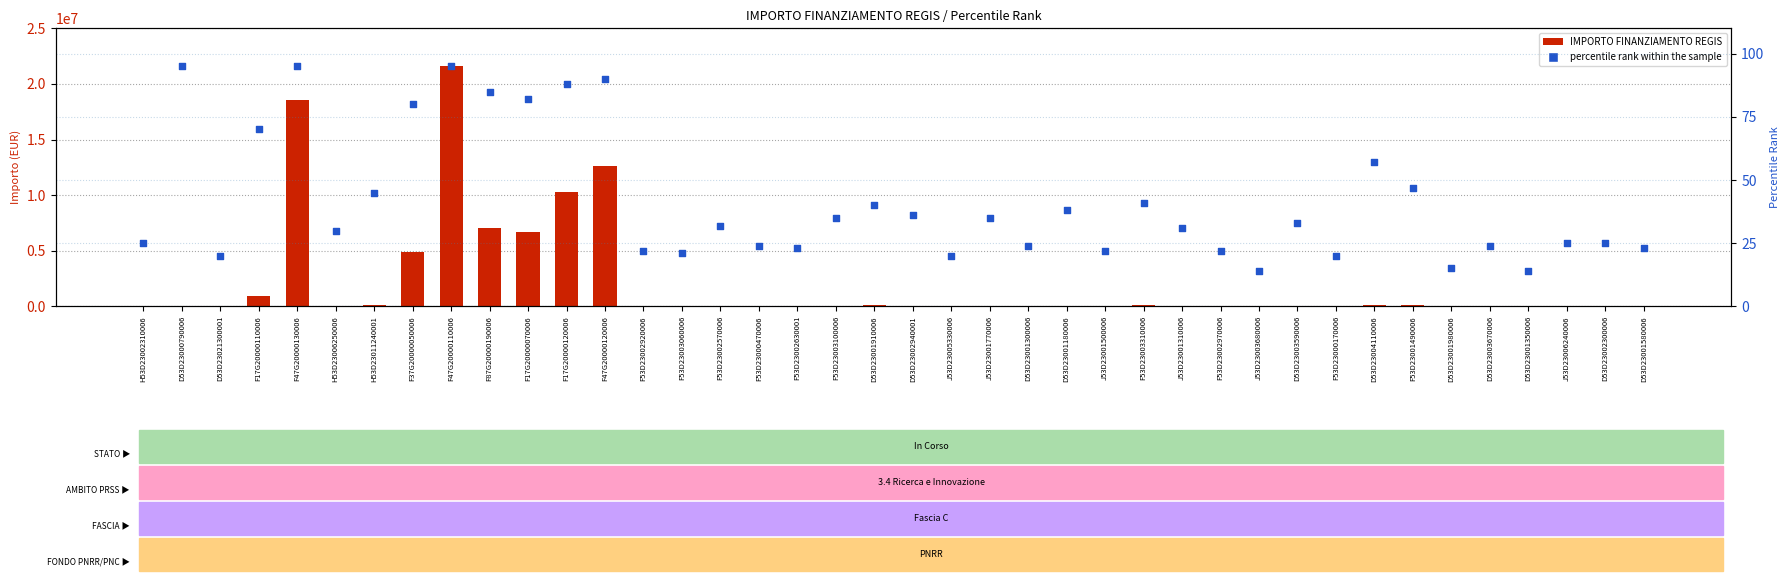

At which category is the sum across all series the highest?

F47G20000110006